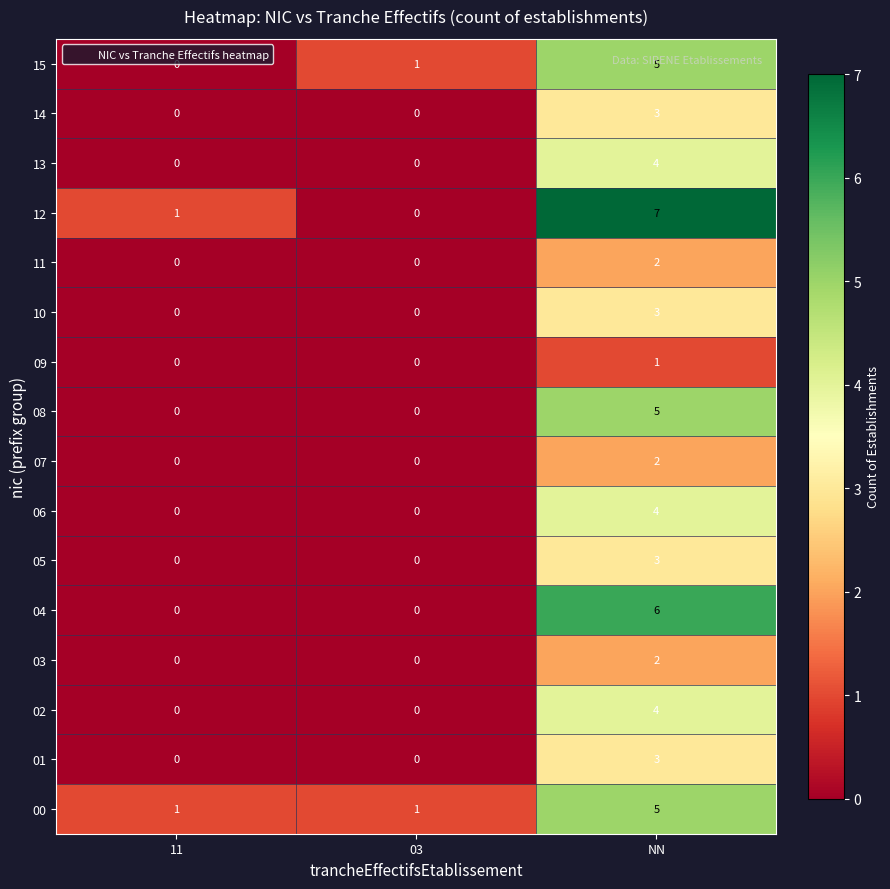

What is the maximum value shown in the chart?

7